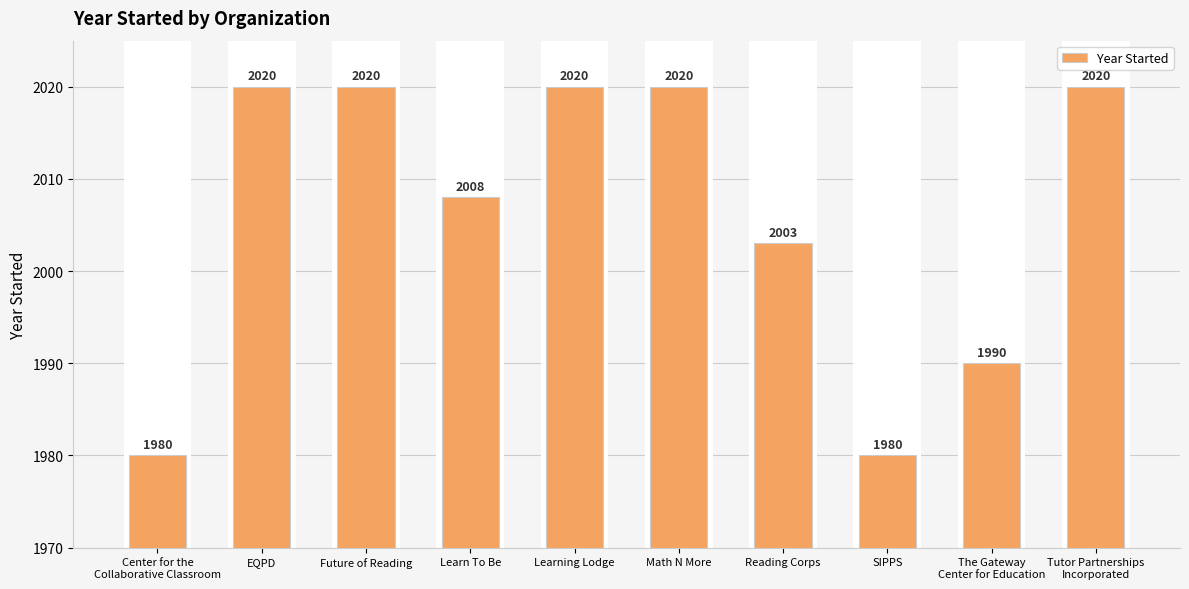

At which category does the chart reach its minimum across all series?

Center for the
Collaborative Classroom